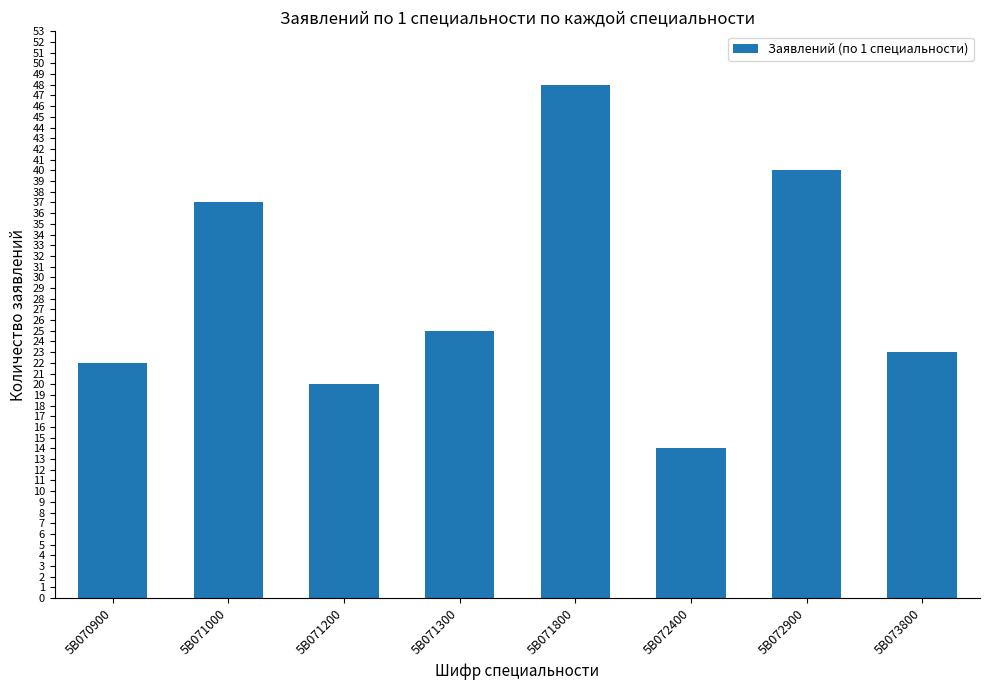

Where does the data first go above 25?

5B071000